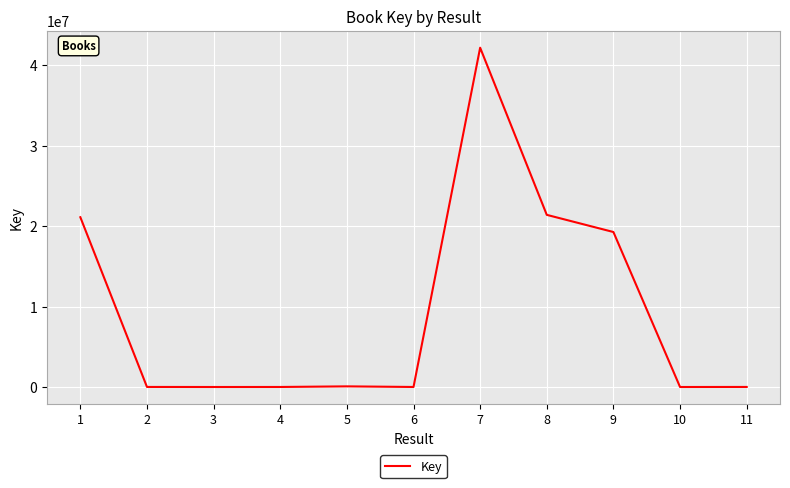

What is the greatest value displayed?

42181605